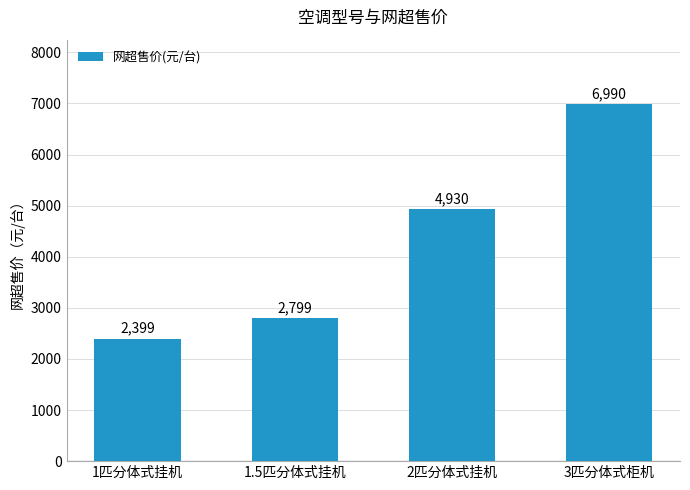

Where is the data nearest to the value 4694?

2匹分体式挂机